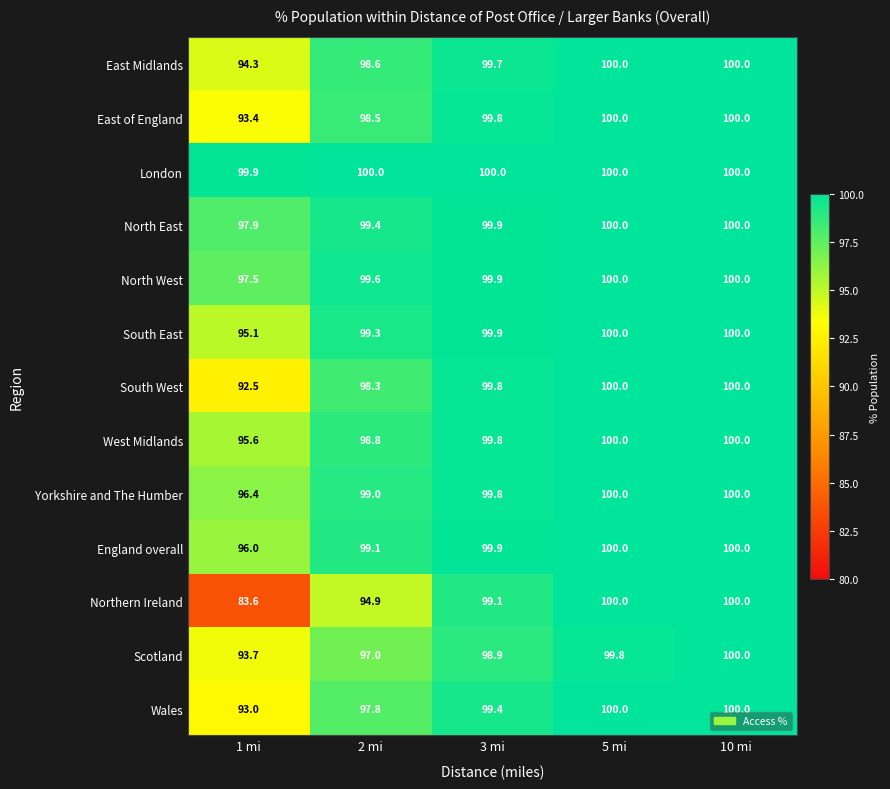

What is the average value of the Yorkshire and The Humber series?

99.0